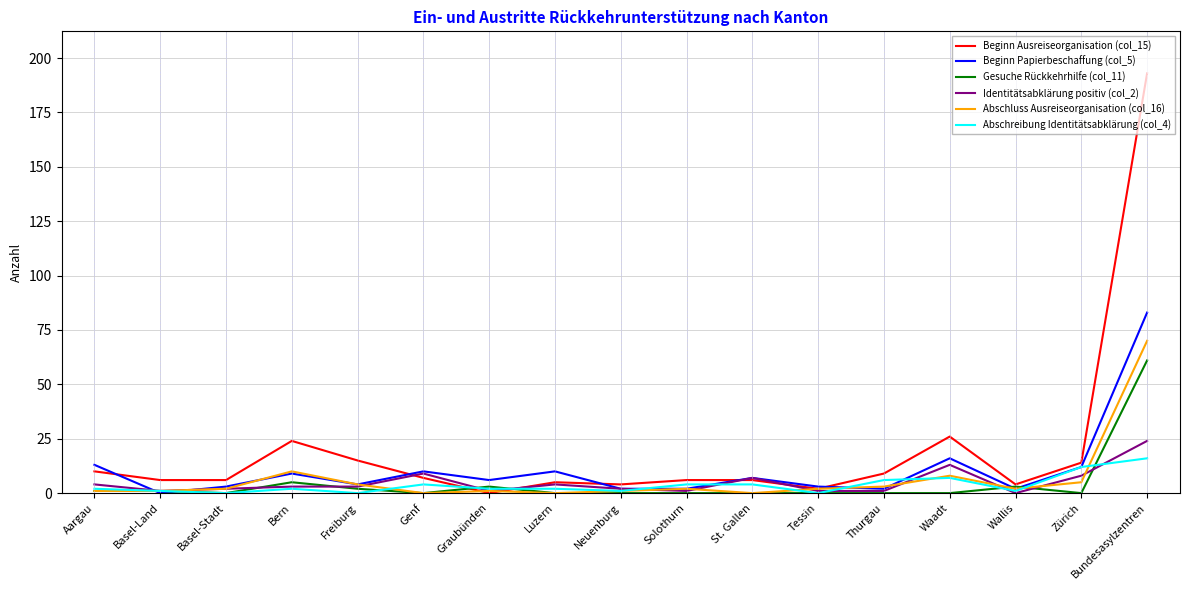

The value of Gesuche Rückkehrhilfe (col_11) at Tessin is -29. True or false?

False